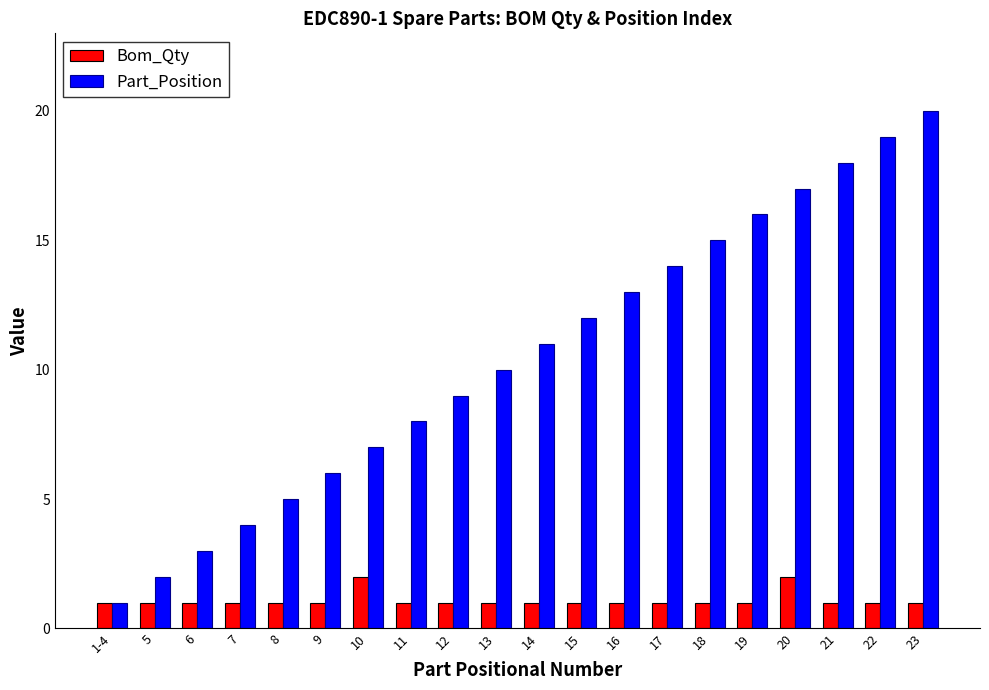

What is the label of the 7th bar from the right?

17